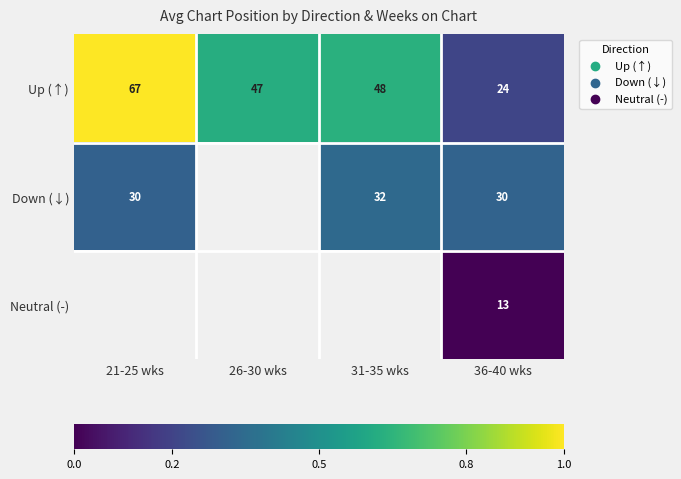

What is the maximum value shown in the chart?

67.5